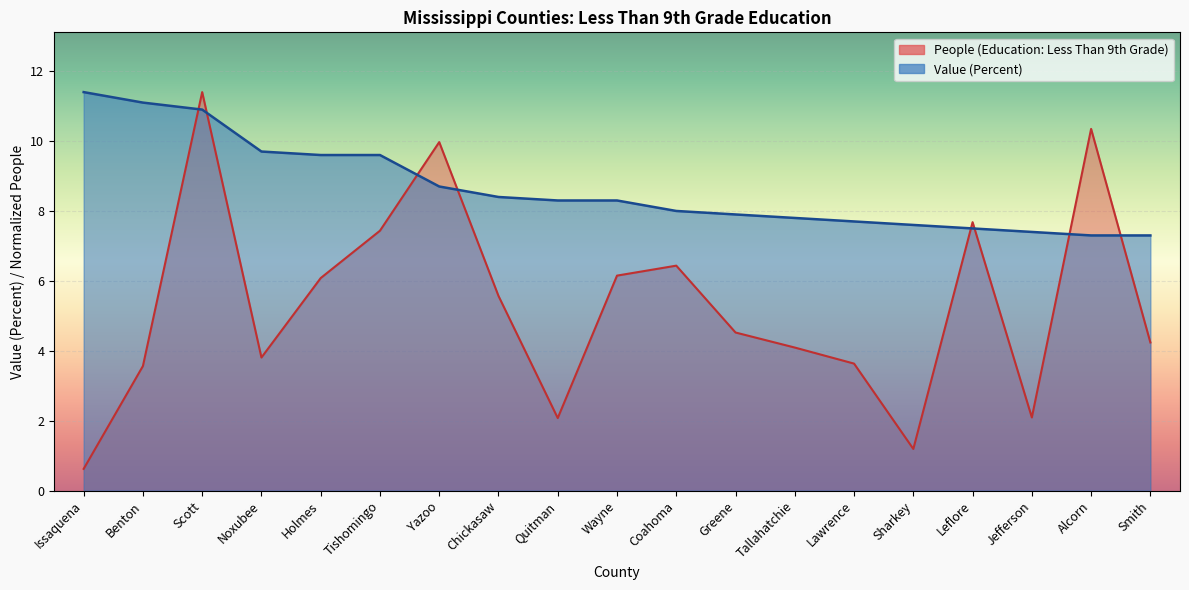

How many lines are shown in the chart?

2